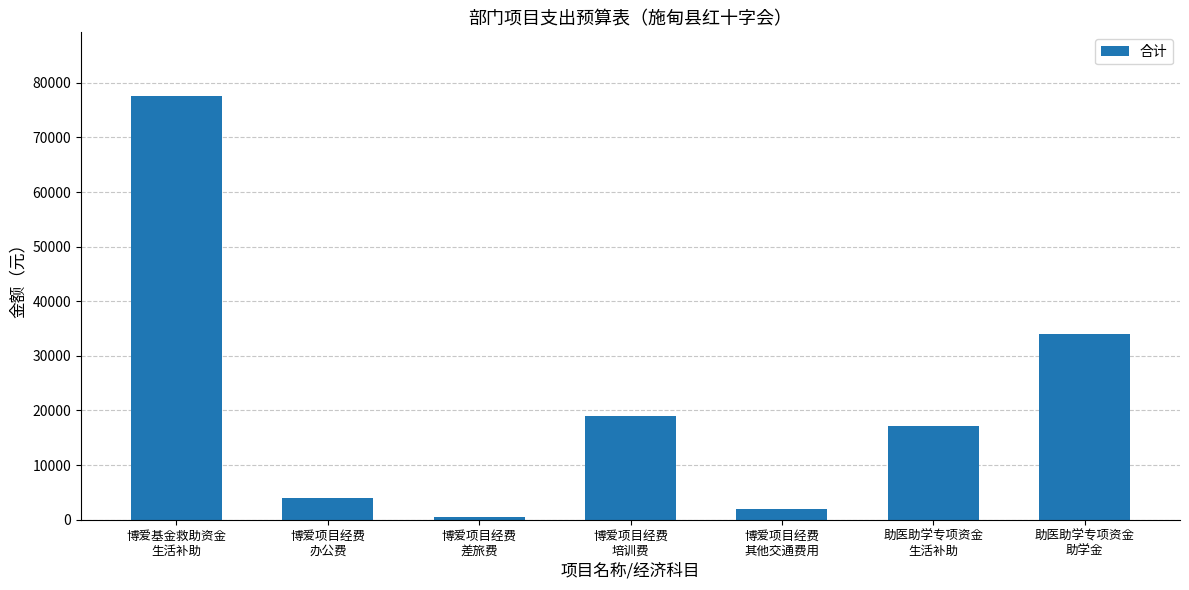

How many series are shown in this chart?

1